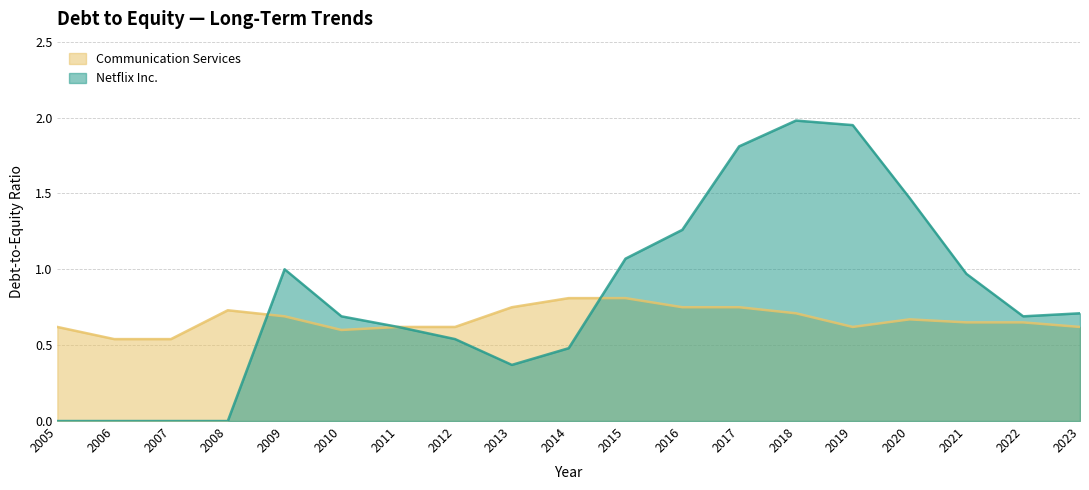

Which series has the widest spread of values?

Netflix Inc.